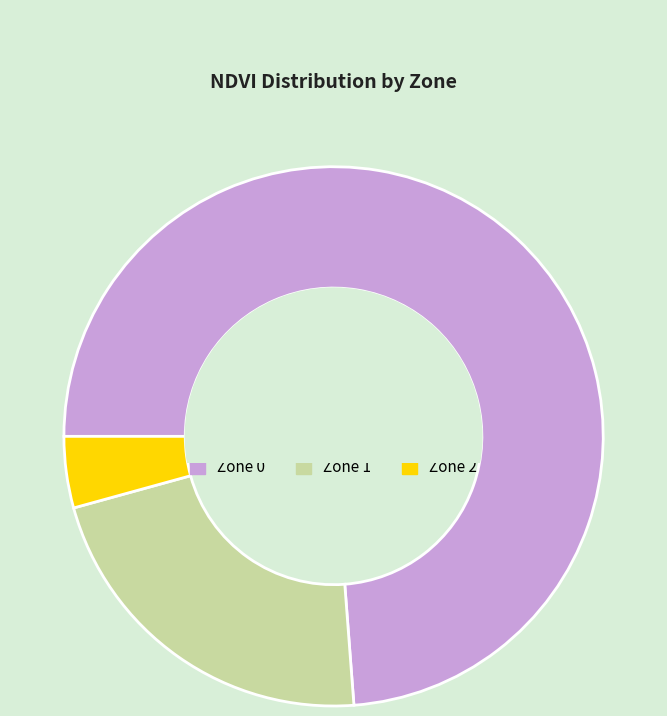

Rank the categories by value from lowest to highest.

Zone 2, Zone 1, Zone 0